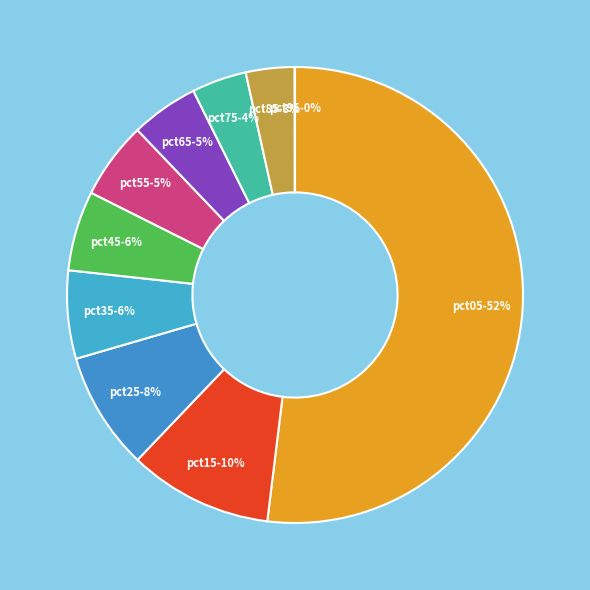

To the nearest percent, what portion does pct55 represent?

5%